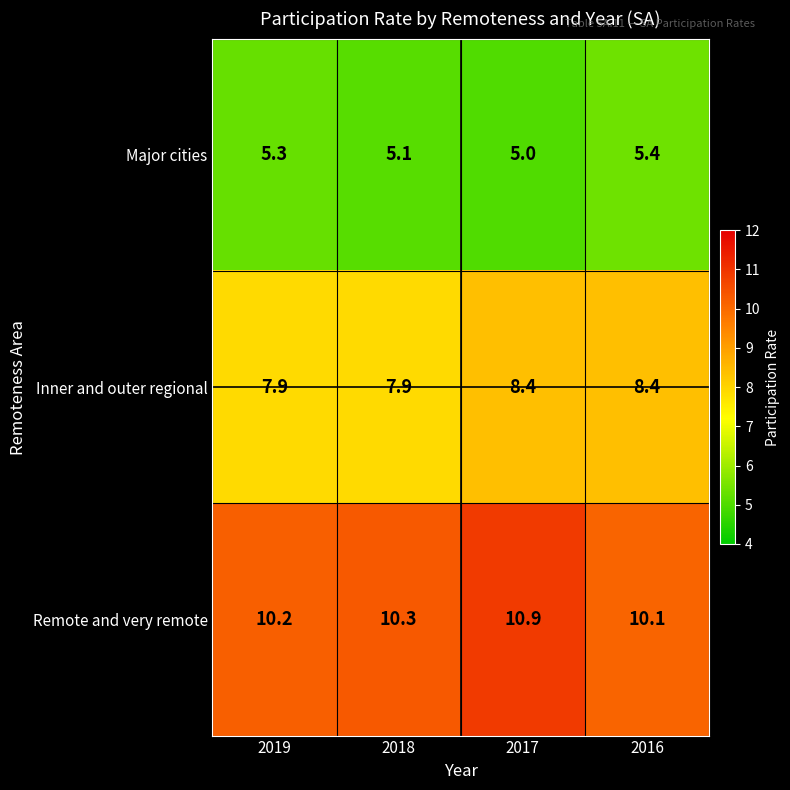

What is the average value of the Remote and very remote series?

10.4